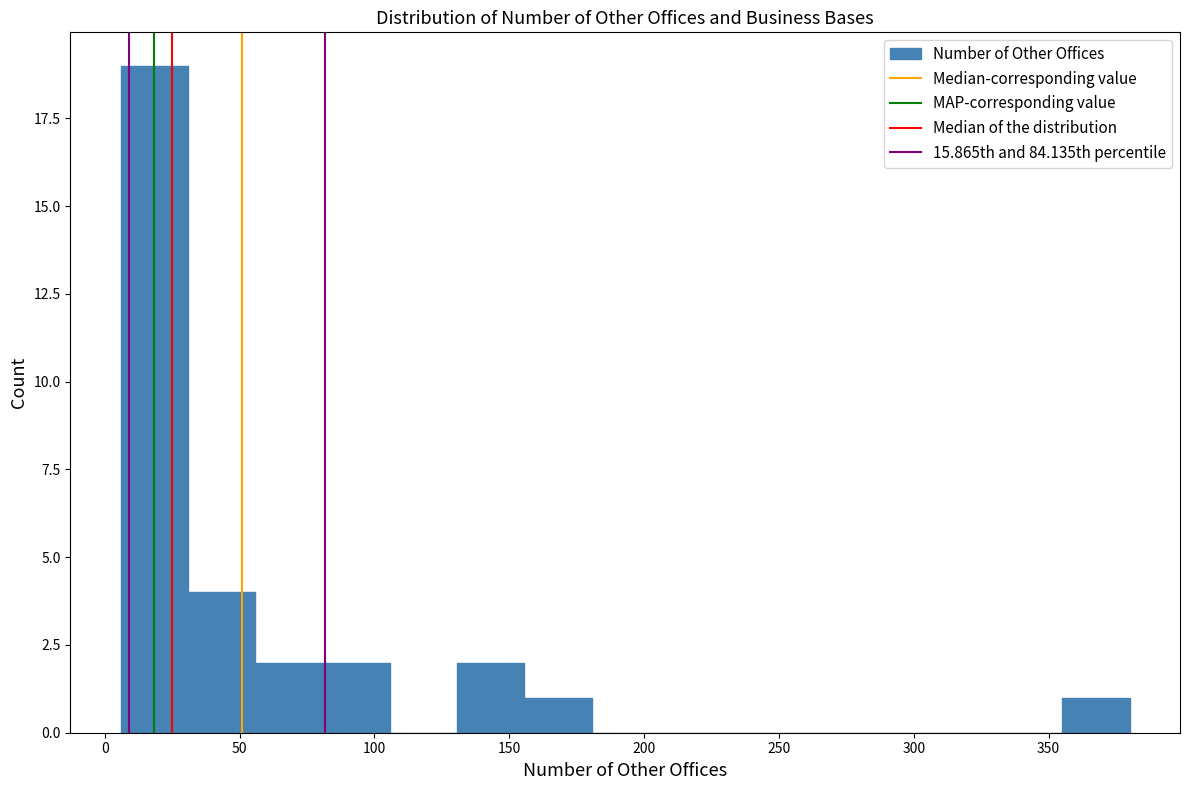

Reading left to right, list every bar in this chart as the range it spans on the x-axis followed by its height. Neither the bar edges nor the heights are printed on the chart, so give them approximately, as read against the axes.

5 to 30: 19
30 to 55: 4
55 to 80: 2
80 to 105: 2
105 to 130: 0
130 to 155: 2
155 to 180: 1
180 to 205: 0
205 to 230: 0
230 to 255: 0
255 to 280: 0
280 to 305: 0
305 to 330: 0
330 to 355: 0
355 to 380: 1